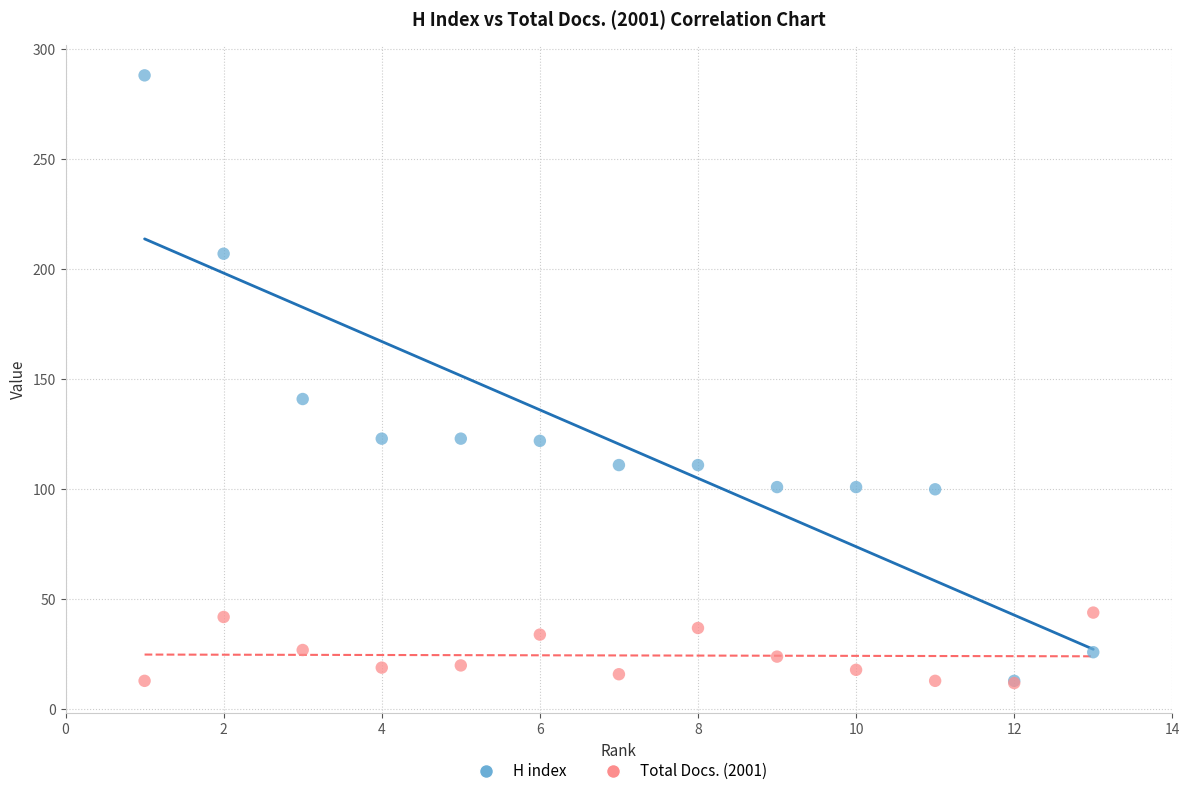

Across all series, what Y value is closest to 150?

141